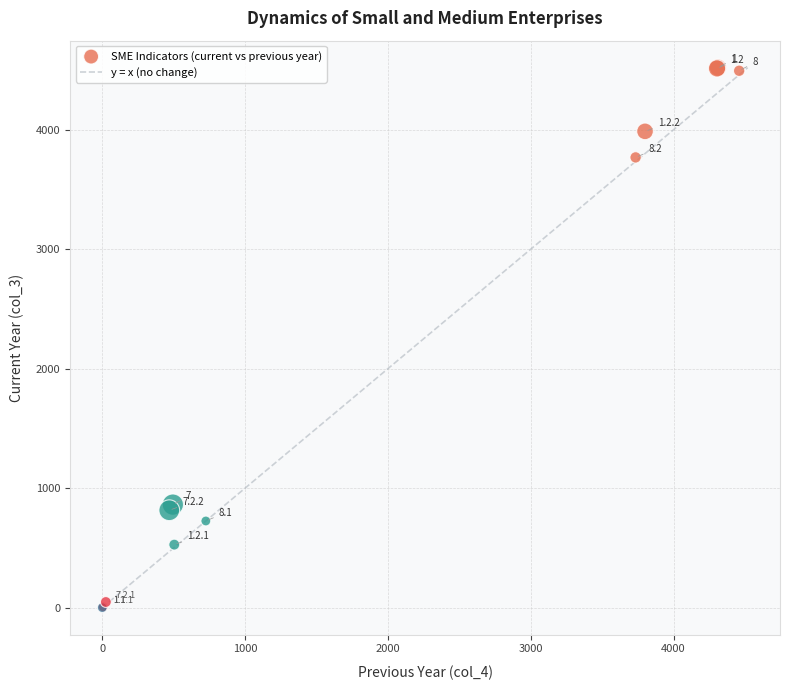

What Y value in the scatter plot is closest to 2259?

862